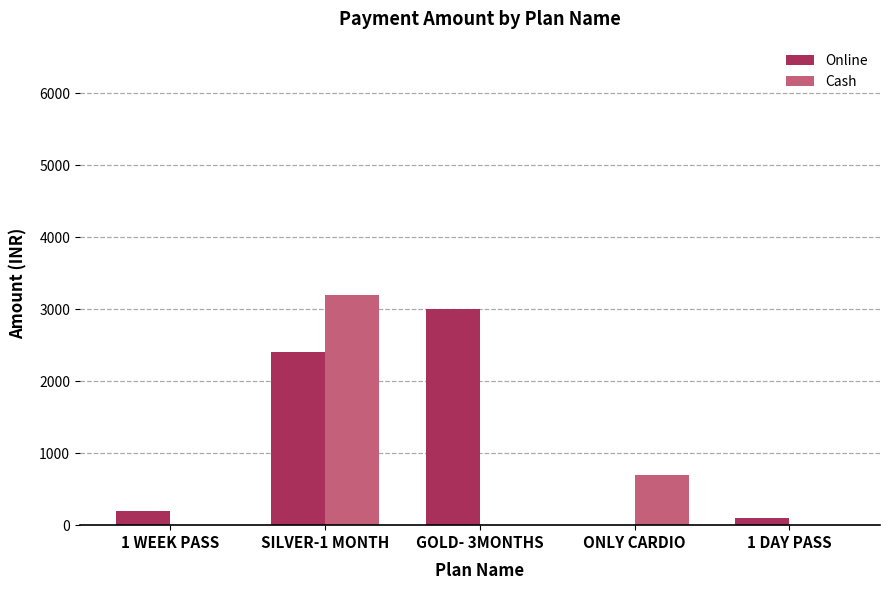

What is the approximate value of Online at GOLD- 3MONTHS?

3000